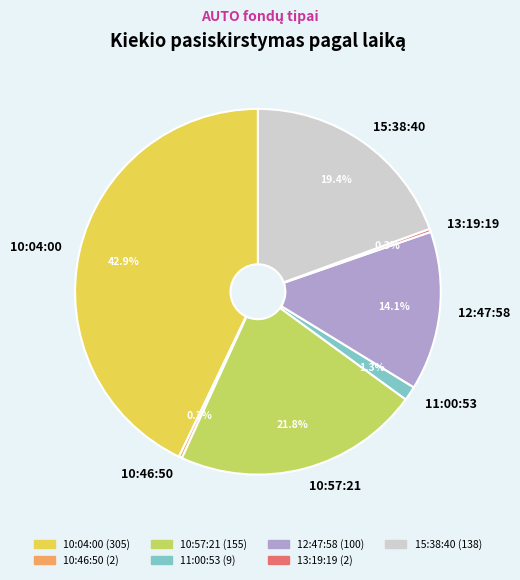

What is the ratio of the value at 10:57:21 to the value at 10:46:50?

77.5